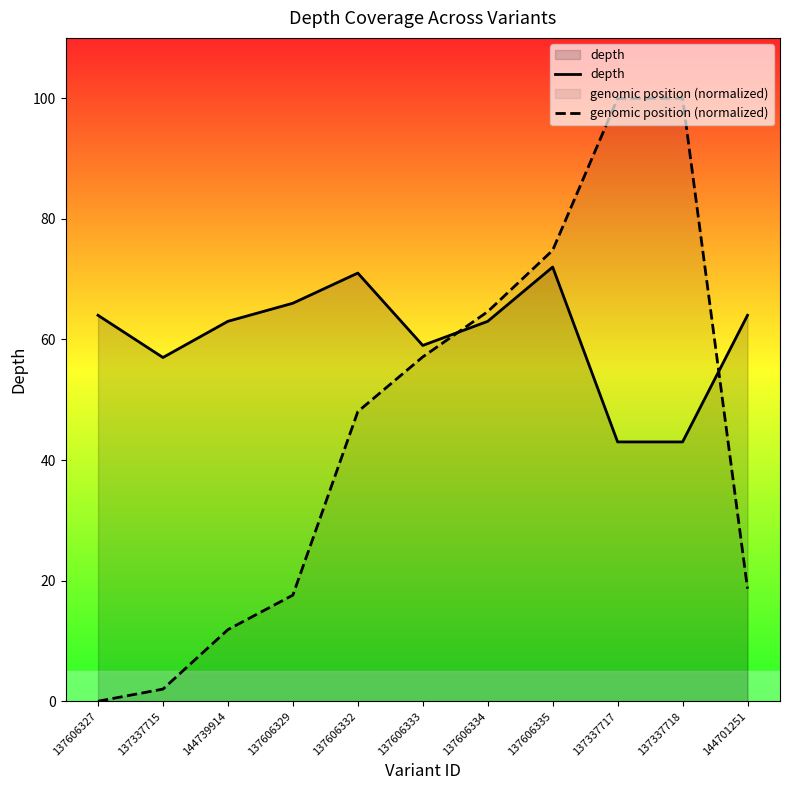

Which series ends up on top after the final intersection of depth and genomic position (normalized)?

depth